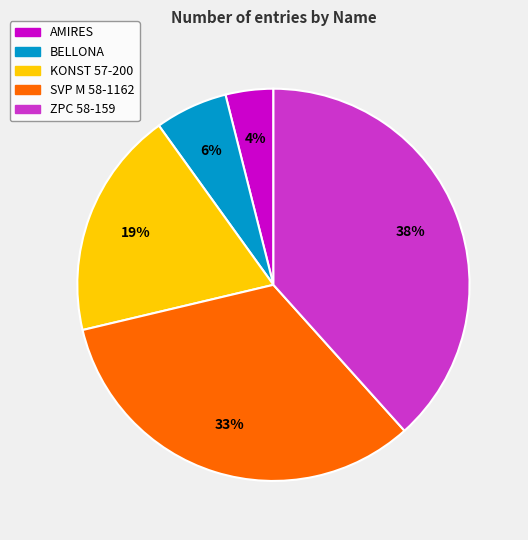

To the nearest percent, what is the average slice percentage?

20%